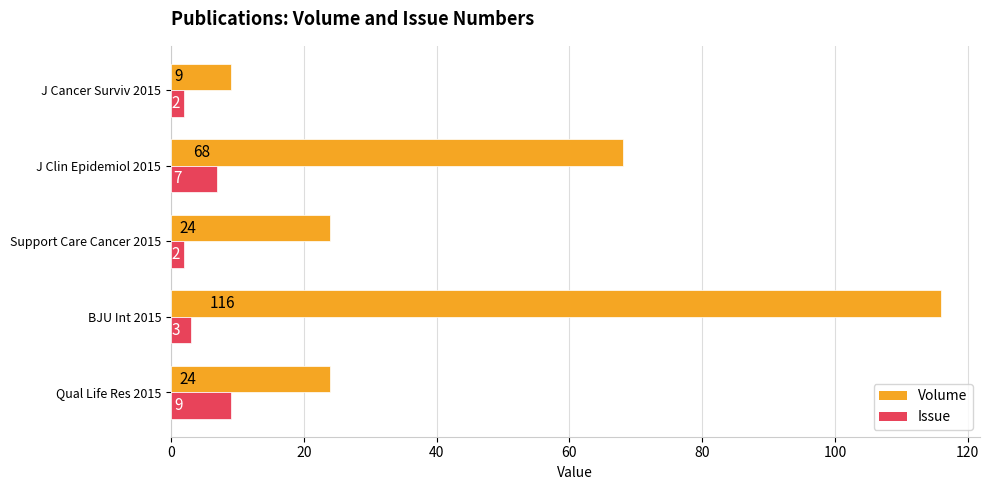

What is the difference between the second highest and minimum values in the Issue series?

5